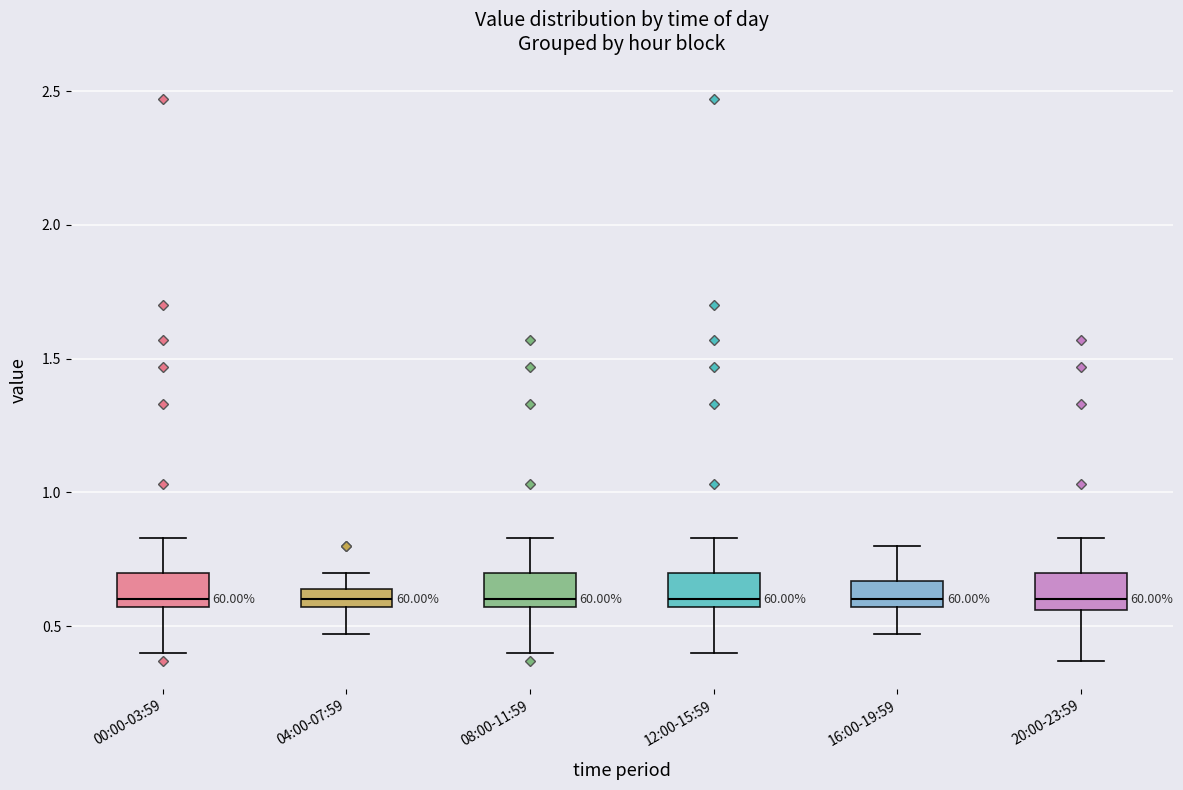

Where is the upper edge of the box for 00:00-03:59 on the y-axis? The values are not printed on the chart, so give them approximately, as read against the axis.

0.70